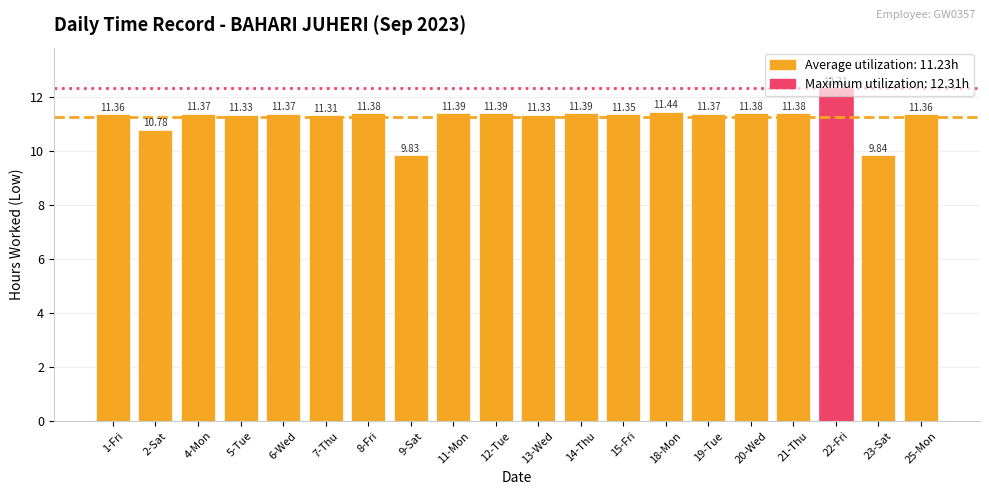

What position from the left is 1-Fri?

1